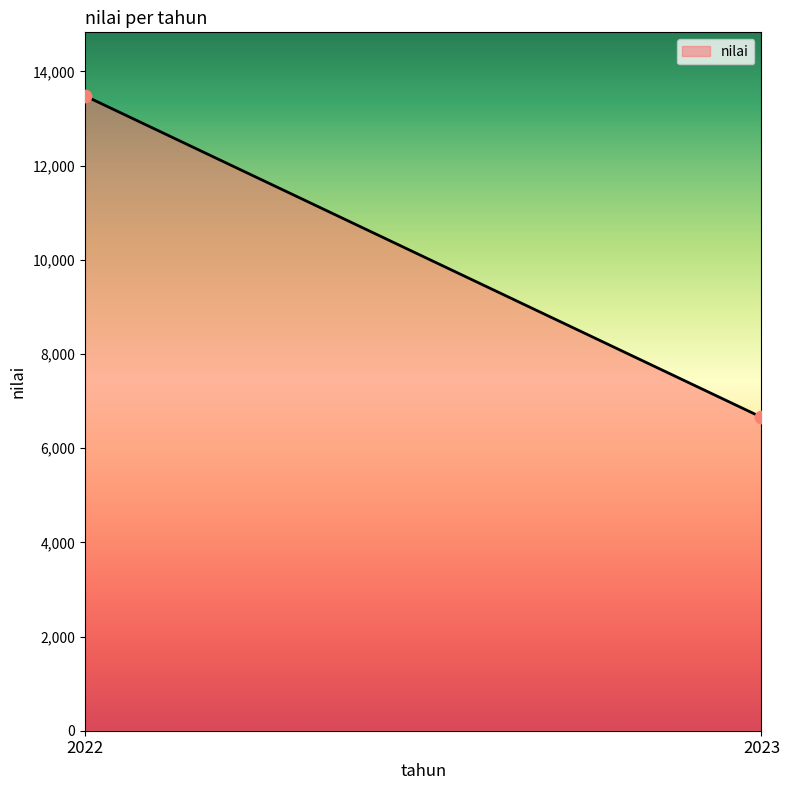

What is the range of Y values (max minus min)?

6824.4